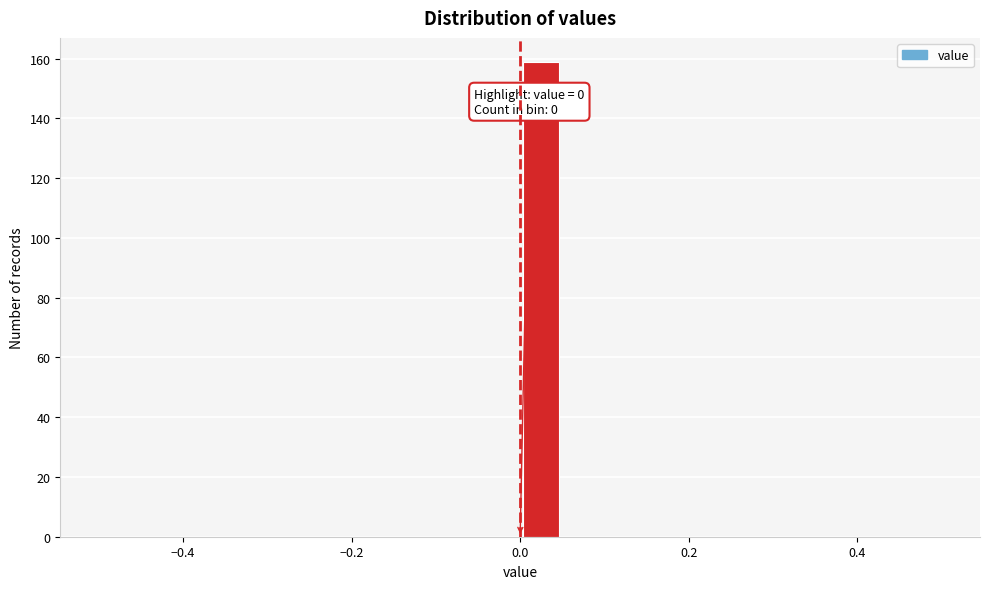

Around what value on the x-axis is the tallest bar? Give the approximate position of its centre, as read against the axis.

0.02